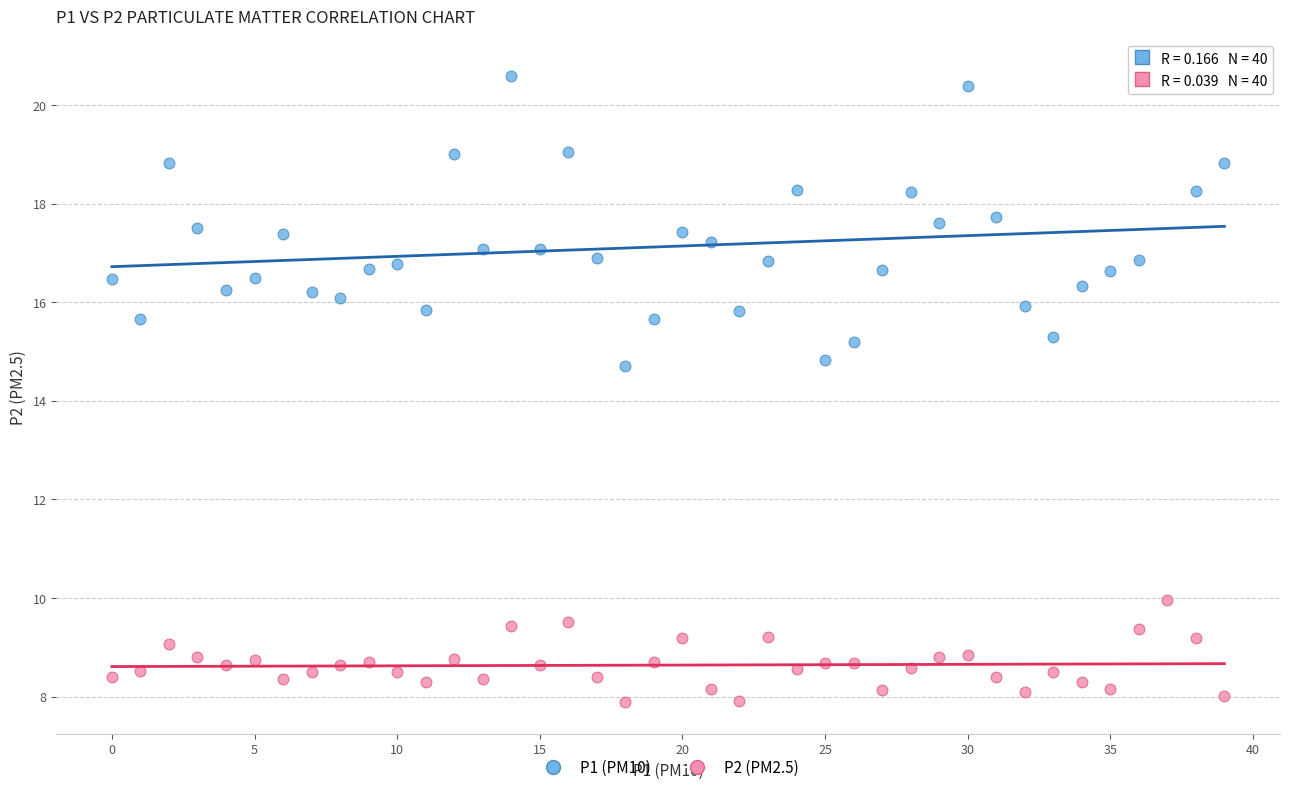

Which series reaches the maximum Y coordinate?

P1 (PM10)